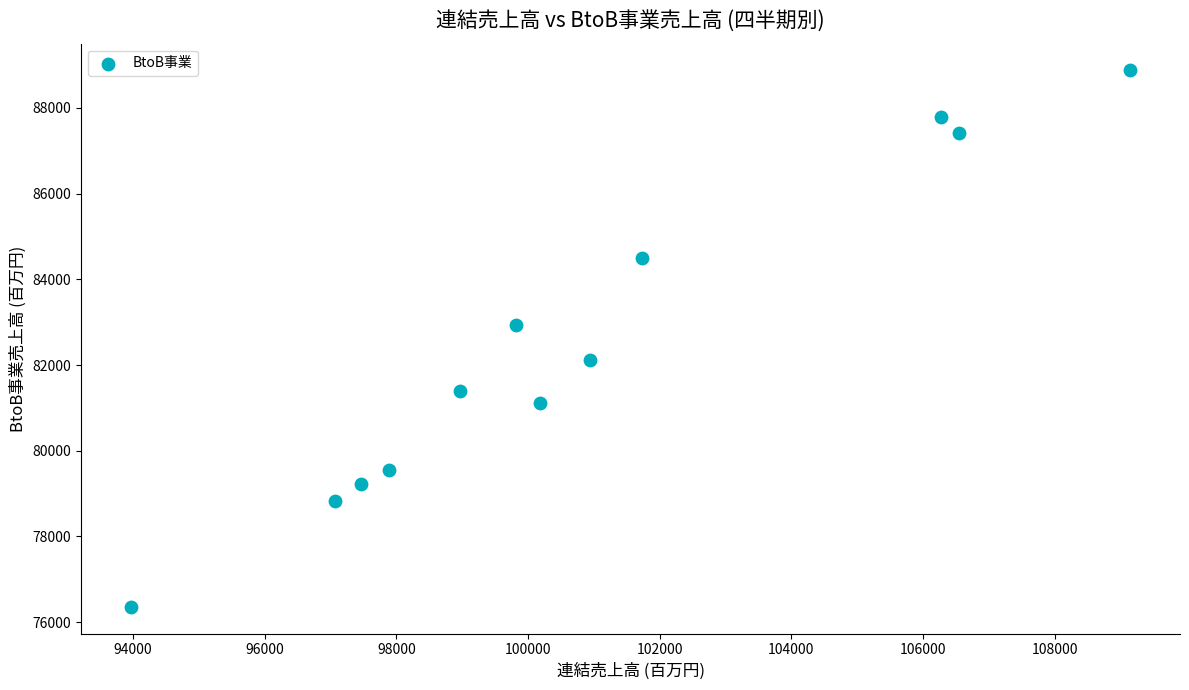

What Y value in the scatter plot is closest to 82616?

82924